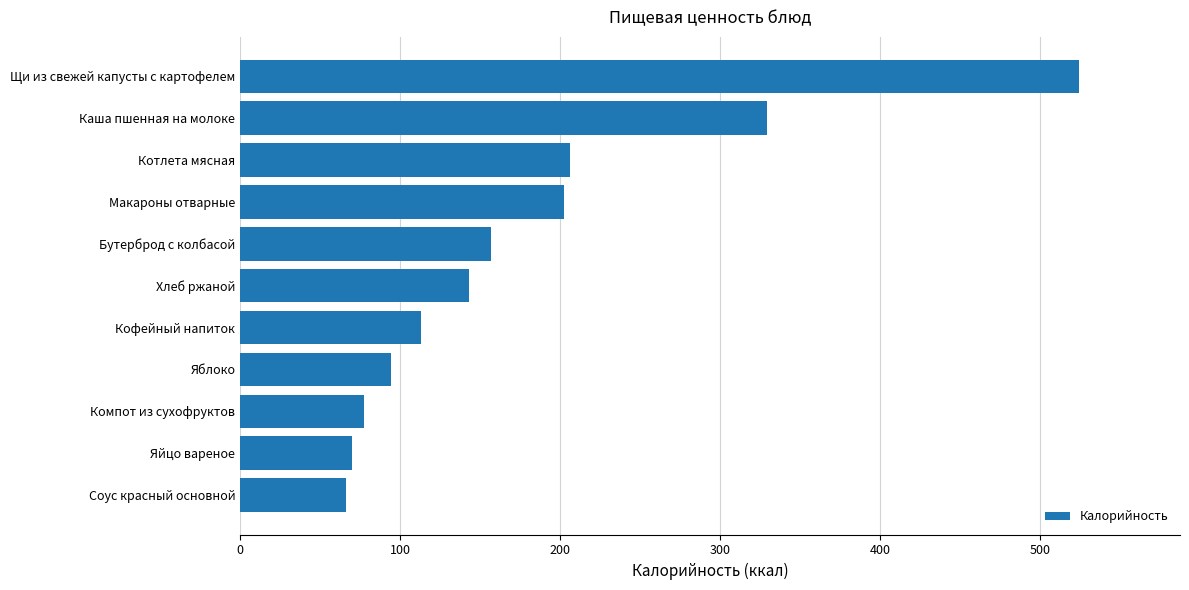

What is the change in value from Хлеб ржаной to Щи из свежей капусты с картофелем?

+381.5